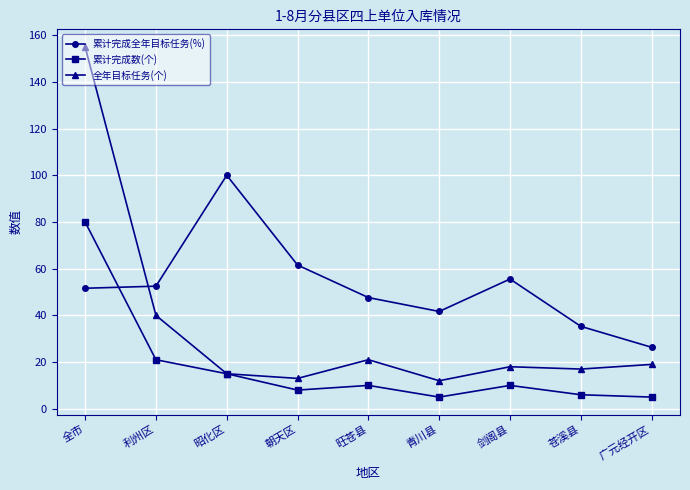

The 全年目标任务(个) series shows 17.0 at 苍溪县. True or false?

True